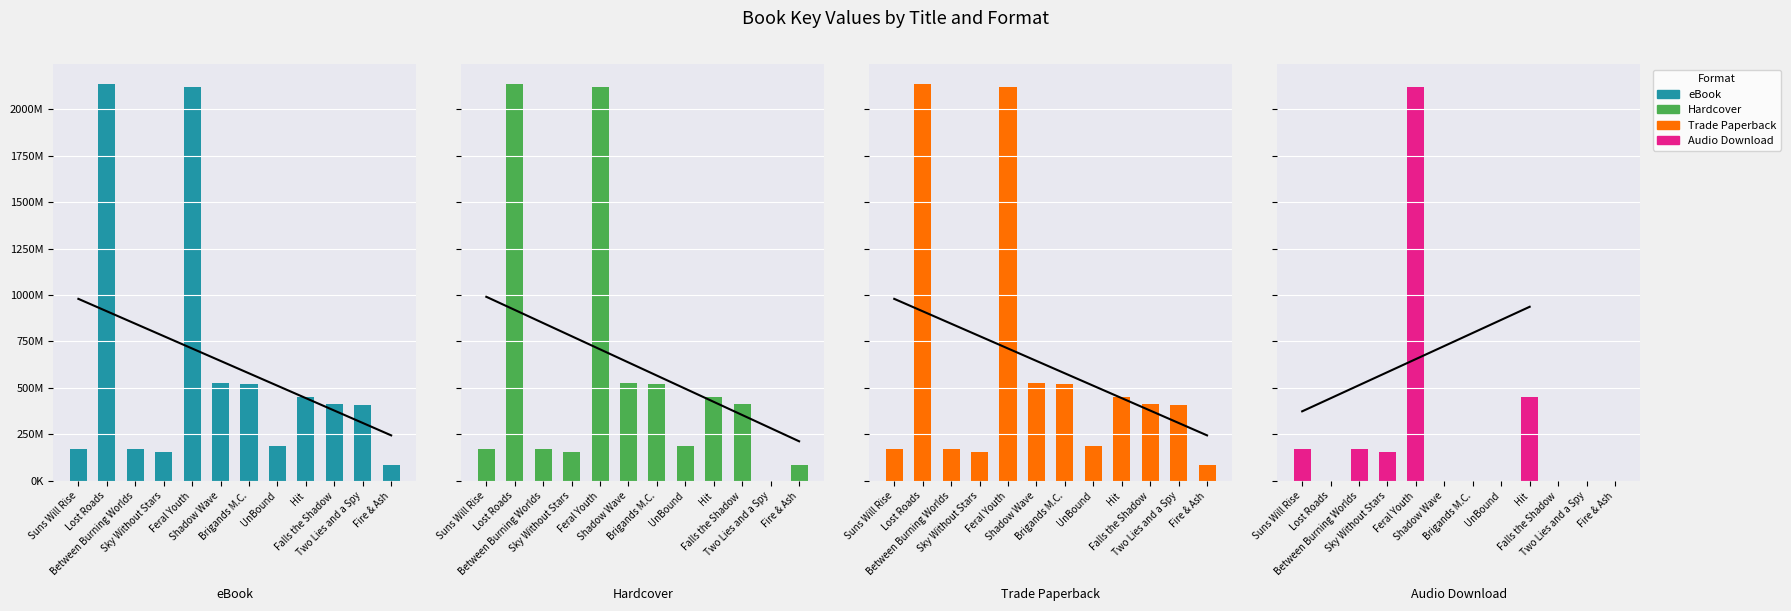

How many data points in eBook are above 412325254?

5